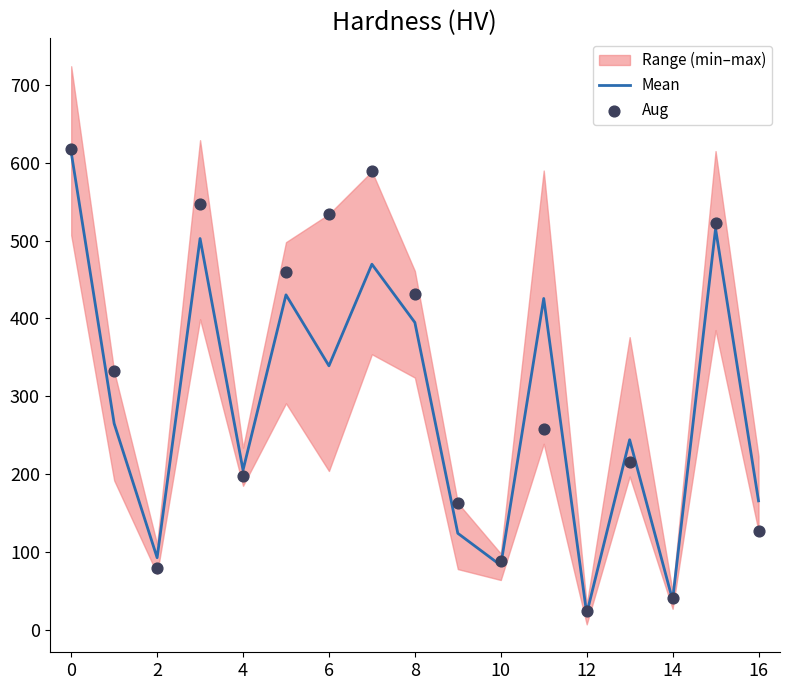

What is the minimum value for Mean?

20.8